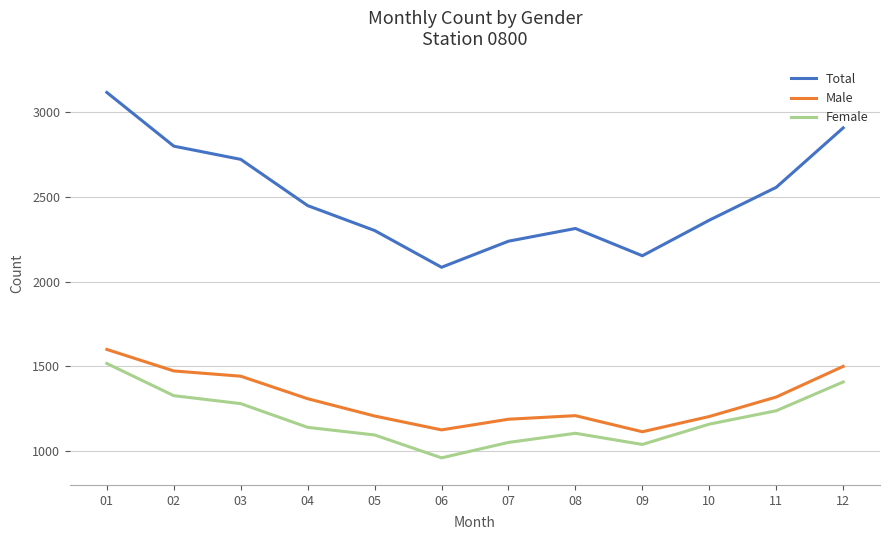

Count the number of categories in the chart.

12